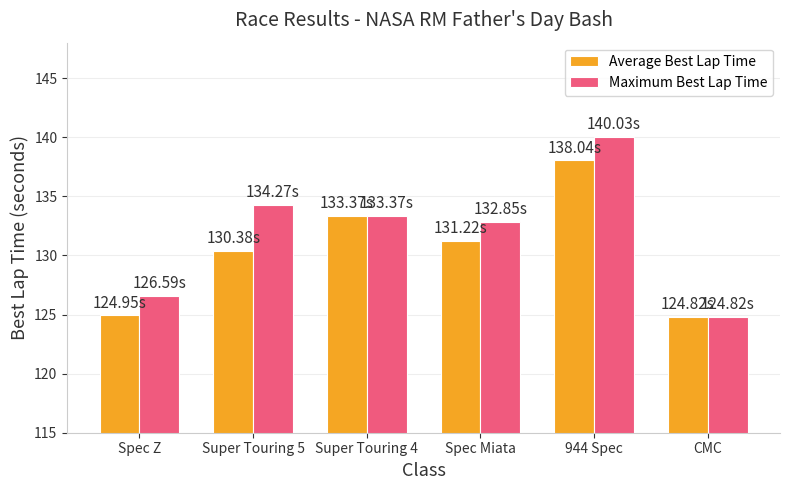

What is the difference between the second highest and second lowest values in the Maximum Best Lap Time series?

7.7